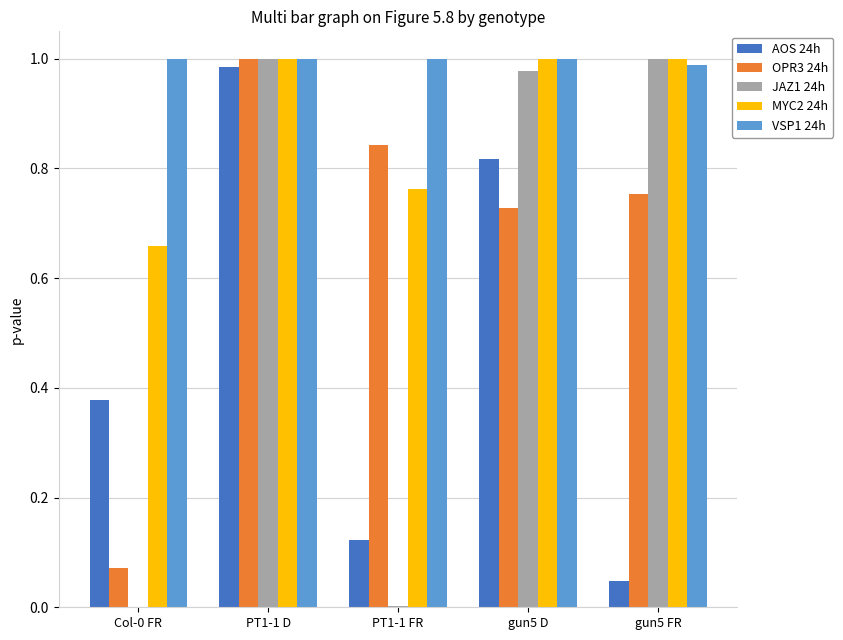

What are all the series names shown in the legend?

AOS 24h, OPR3 24h, JAZ1 24h, MYC2 24h, VSP1 24h